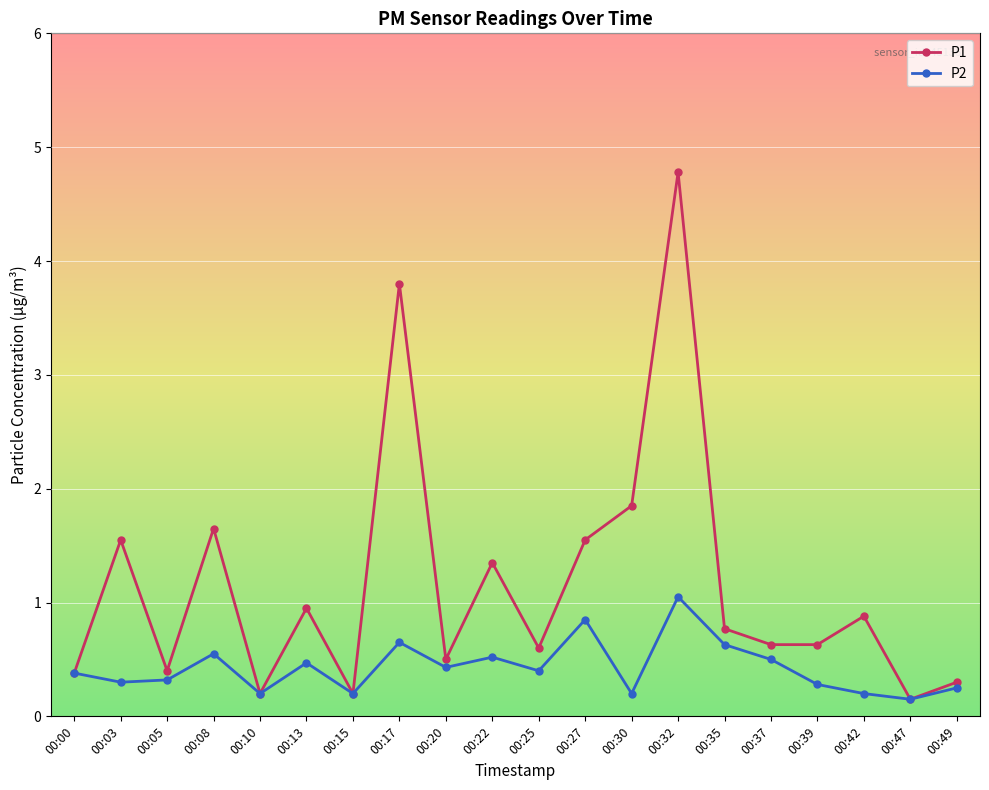

How many interior local valleys does the P2 series have?

7